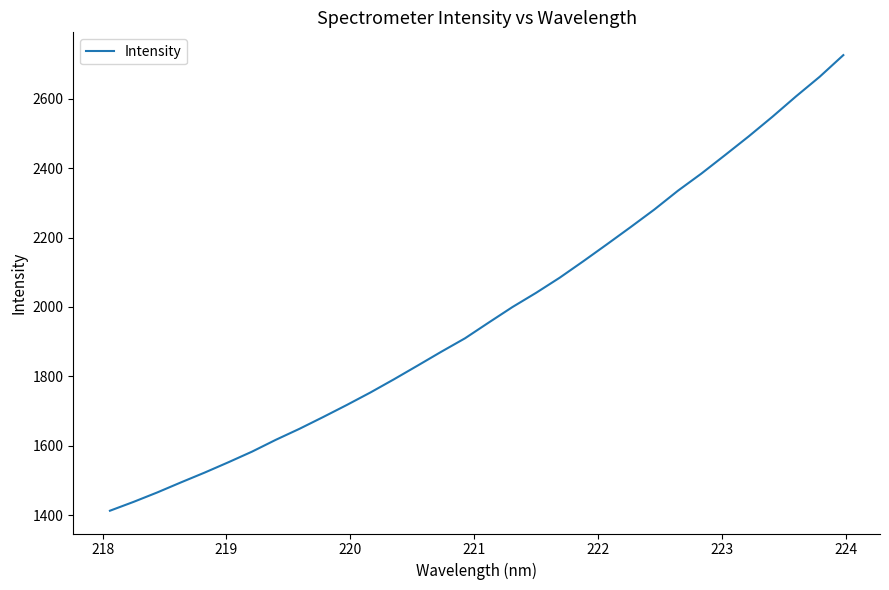

What is the maximum value shown in the chart?

2725.8